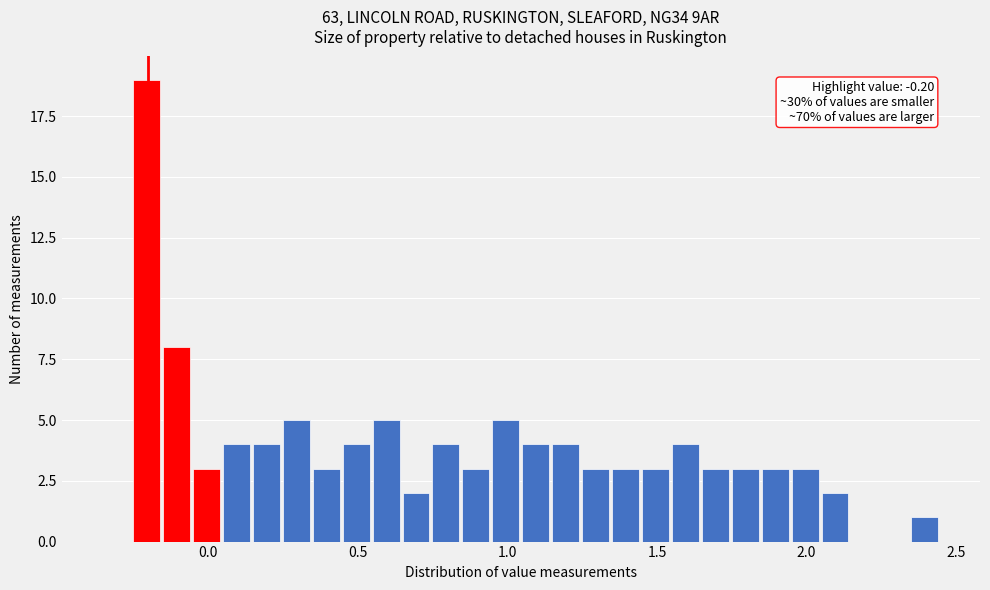

Around what value on the x-axis is the tallest bar? Give the approximate position of its centre, as read against the axis.

-0.20